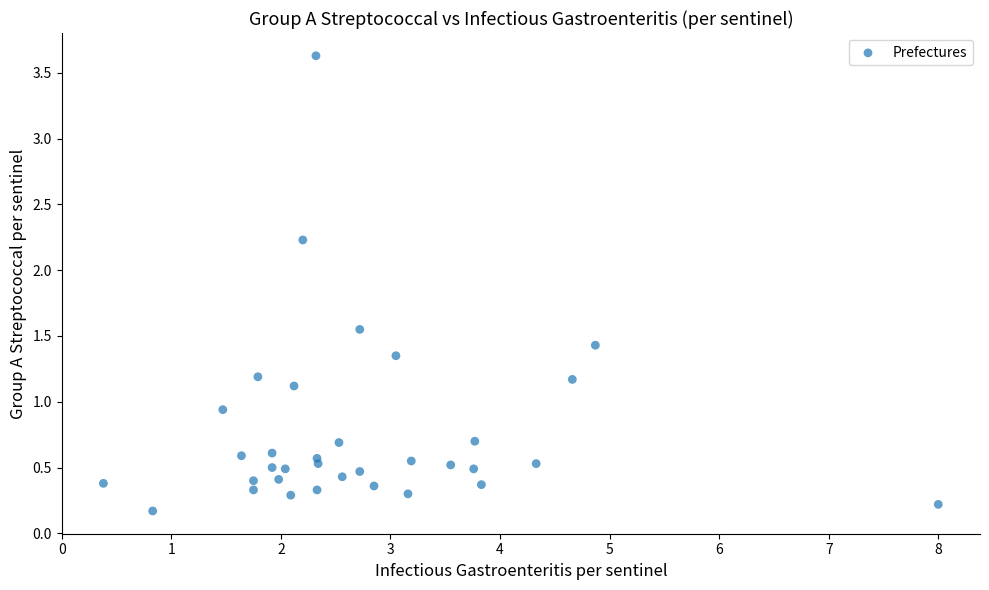

What is the range of X values (max minus min)?

7.6